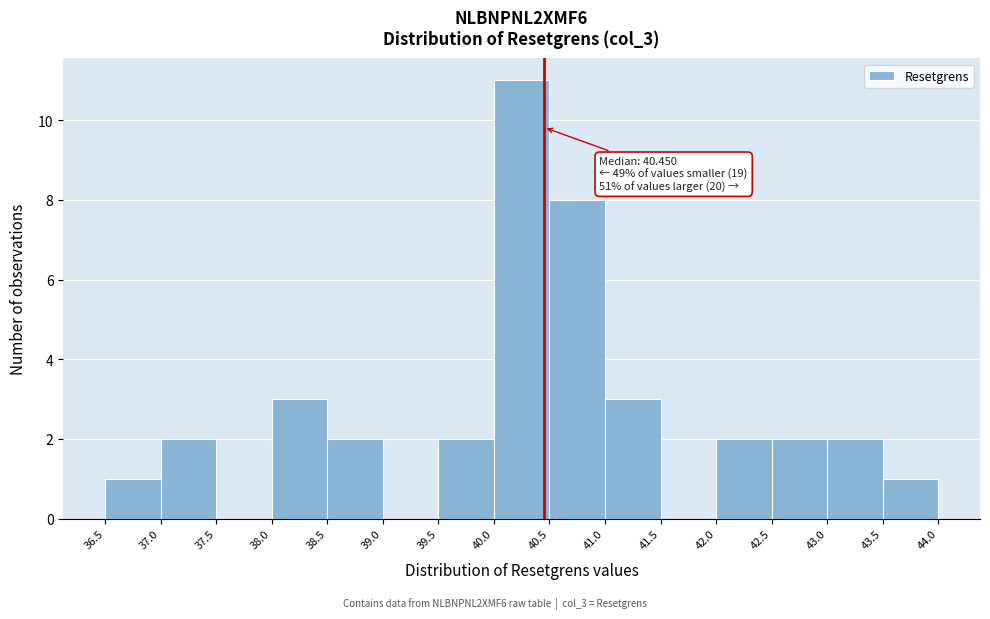

Over which range of the x-axis is the bar tallest?

40.0 to 40.5